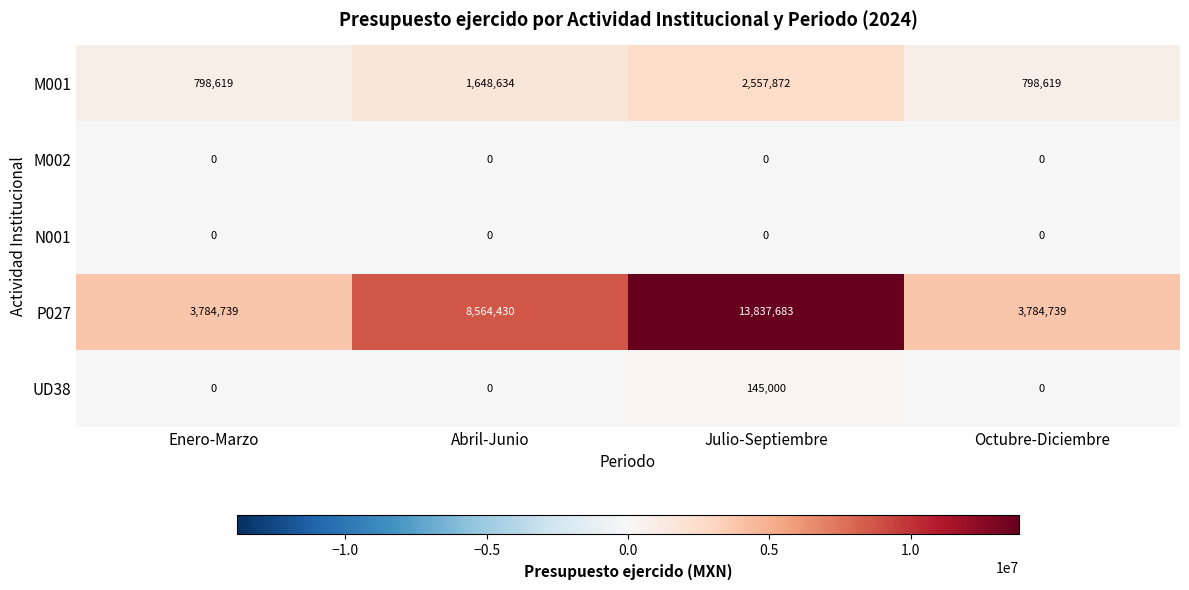

How many categories are shown in the chart?

4